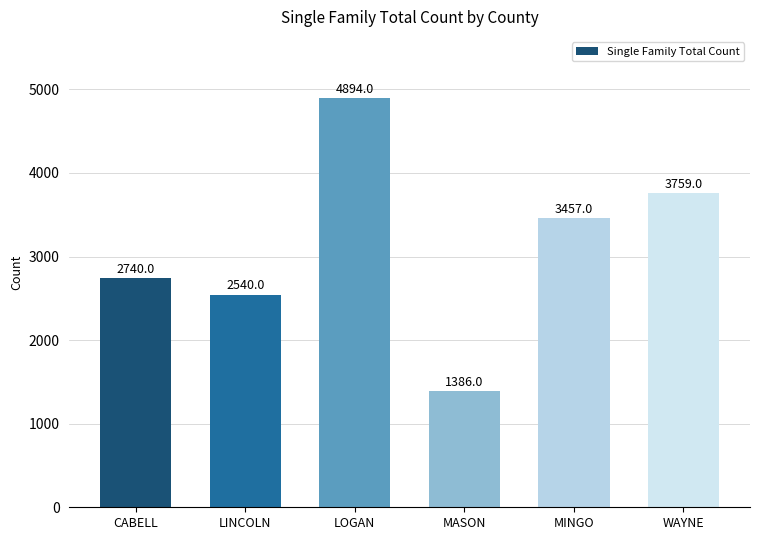

What is the label of the 3rd bar from the right?

MASON